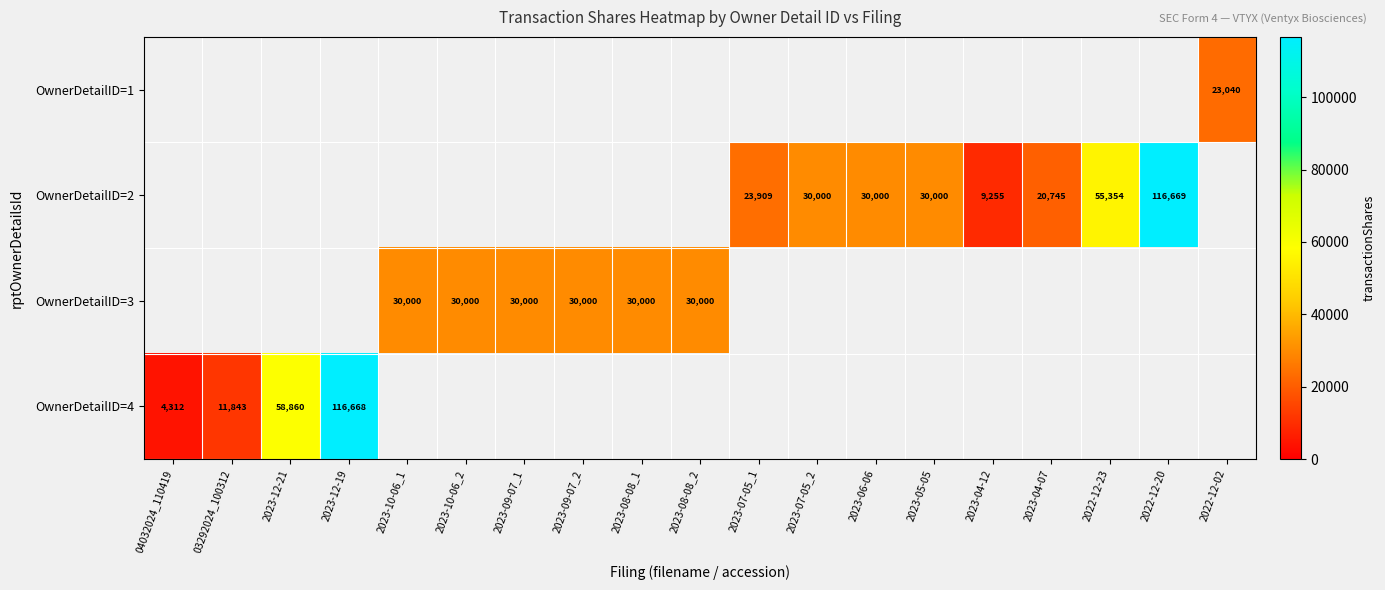

The value of OwnerDetailID=2 at 2022-12-20 is 201285. True or false?

False